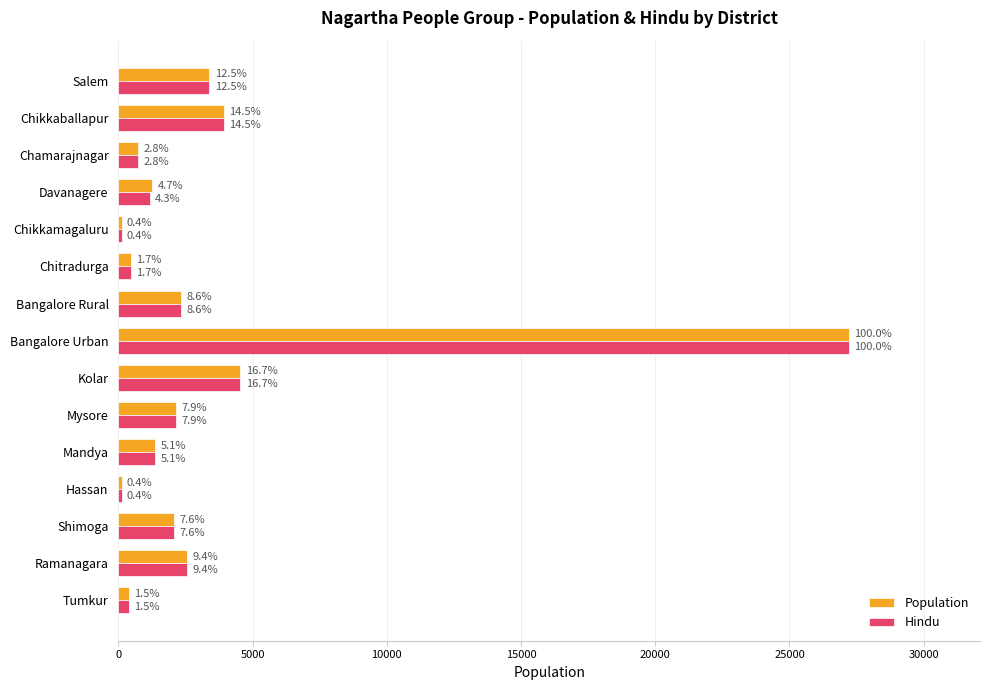

Reading left to right, what are all the values shown in this chart?

Population: 400	2570	2080	120	1380	2140	4540	27200	2350	460	120	1270	750	3940	3390
Hindu: 400	2570	2080	120	1380	2140	4540	27200	2350	460	120	1170	750	3940	3390